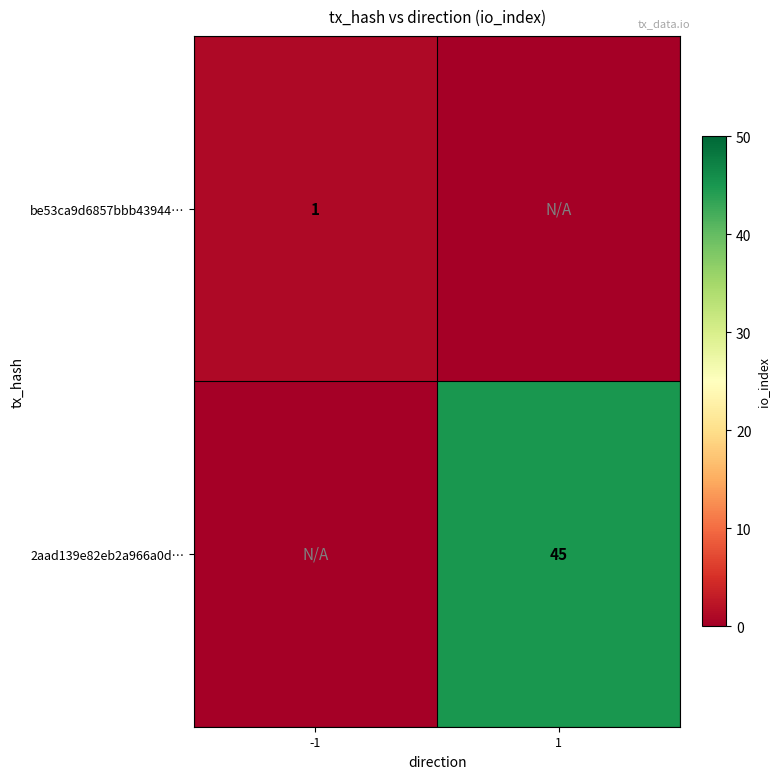

Is the value of be53ca9d6857bbb43944… at -1 greater than the value of 2aad139e82eb2a966a0d… at 1?

No